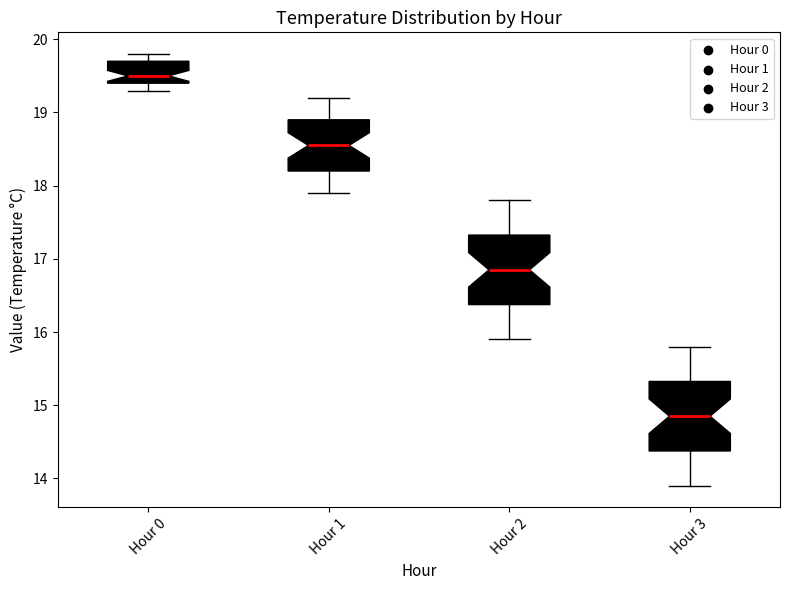

Reading left to right, transcribe this box plot: for each box, give where its median line is, the range the box spans, and where its two whiskers end, as read against the y-axis. The values are not printed on the chart, so give them approximately, as read against the axis.

Hour 0: median 19.5, box 19.4 to 19.7, whiskers 19.3 to 19.8
Hour 1: median 18.6, box 18.2 to 18.9, whiskers 17.9 to 19.2
Hour 2: median 16.9, box 16.4 to 17.3, whiskers 15.9 to 17.8
Hour 3: median 14.9, box 14.4 to 15.3, whiskers 13.9 to 15.8